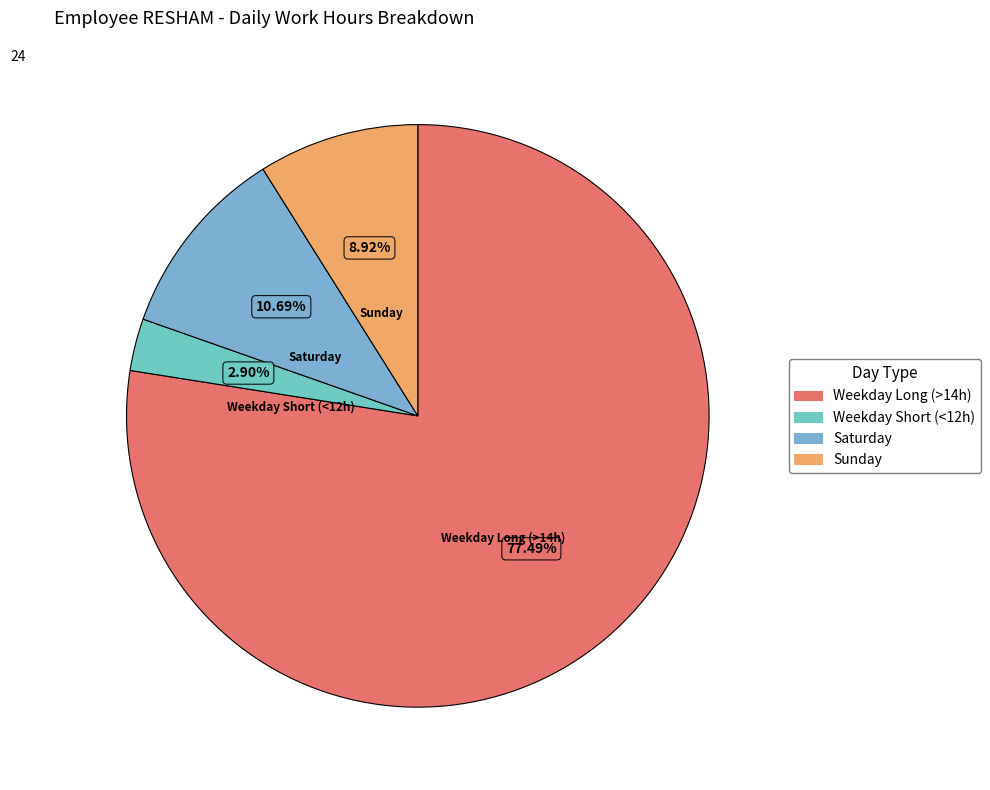

Is there any slice that represents more than half of the pie?

Yes